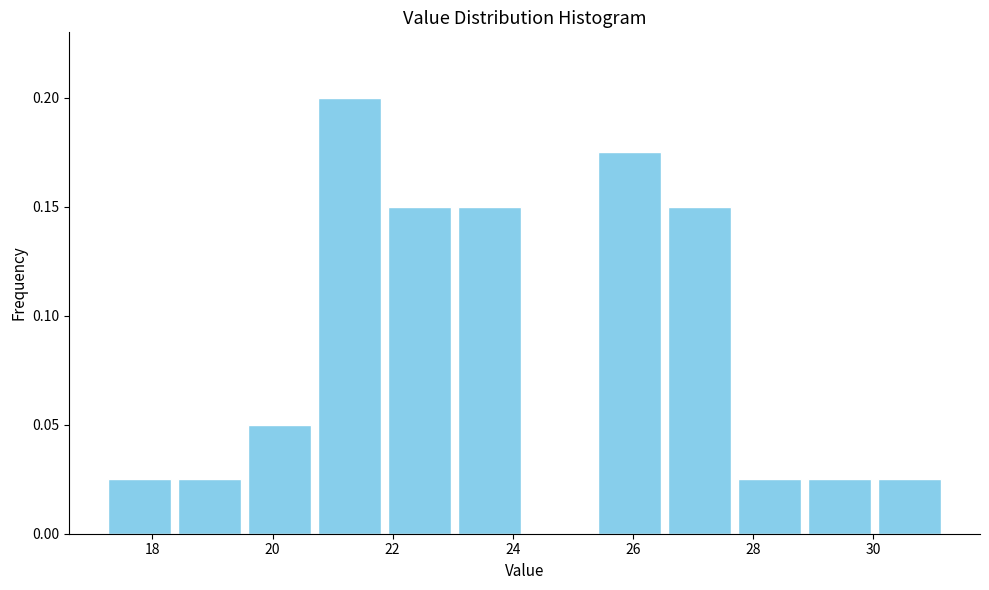

Reading left to right, transcribe this chart: for each bar, give the range it covers on the x-axis and its height. Neither the bar edges nor the heights are printed on the chart, so give them approximately, as read against the axes.

17.2 to 18.4: 0.025
18.4 to 19.6: 0.025
19.6 to 20.8: 0.050
20.8 to 21.8: 0.200
21.8 to 23.0: 0.150
23.0 to 24.2: 0.150
24.2 to 25.4: 0
25.4 to 26.6: 0.175
26.6 to 27.8: 0.150
27.8 to 28.8: 0.025
28.8 to 30.0: 0.025
30.0 to 31.2: 0.025